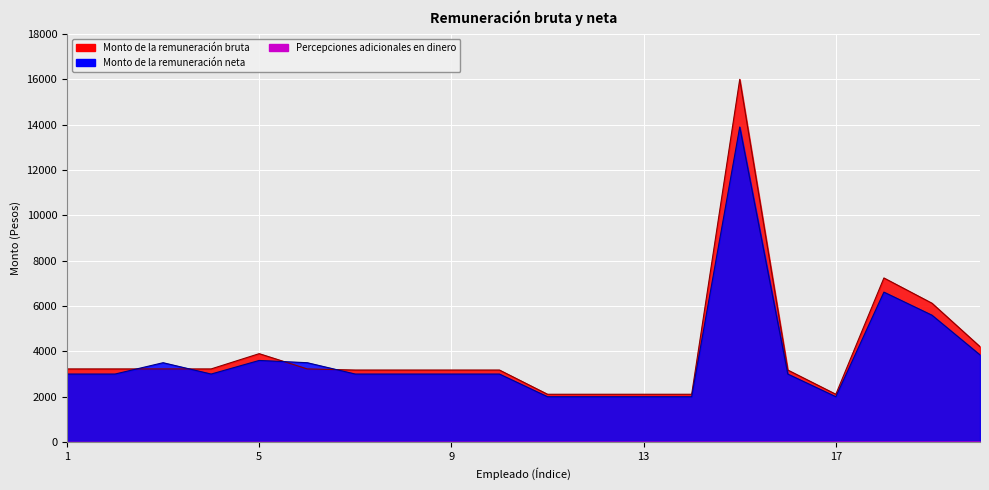

True or false: Monto de la remuneración neta has a value of 6614.4 at 18.

True